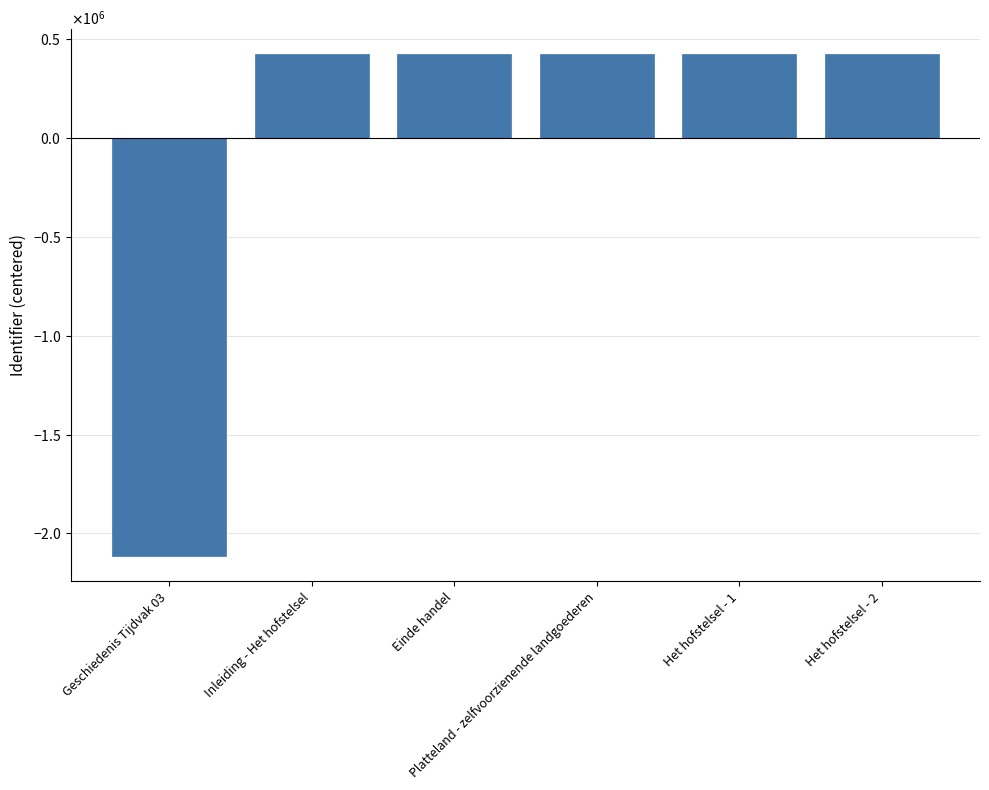

How many bars are there in total?

6